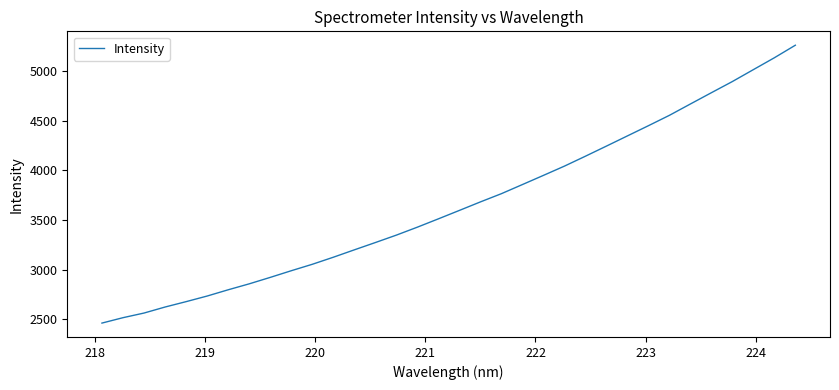

What is the minimum value shown in the chart?

2460.3